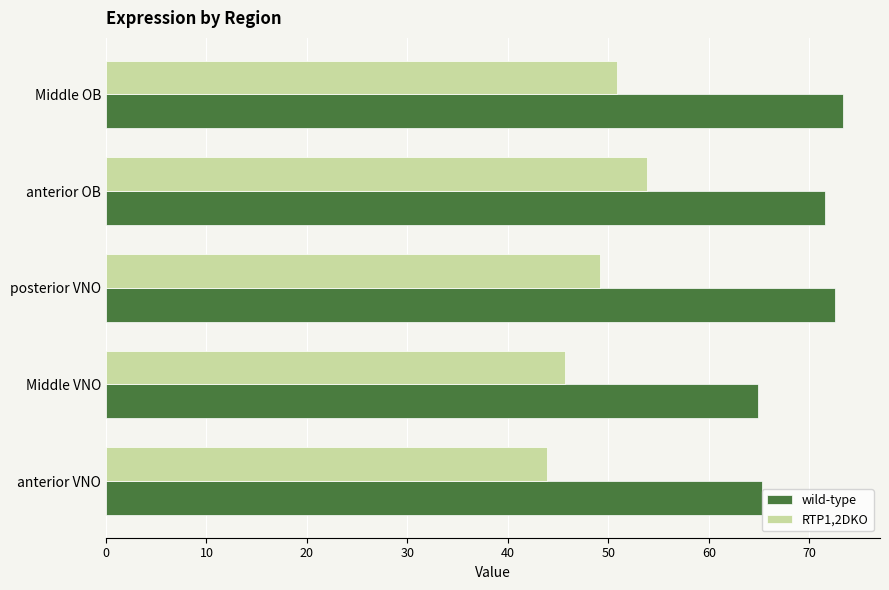

Is it true that RTP1,2DKO equals 53.8 at anterior OB?

True